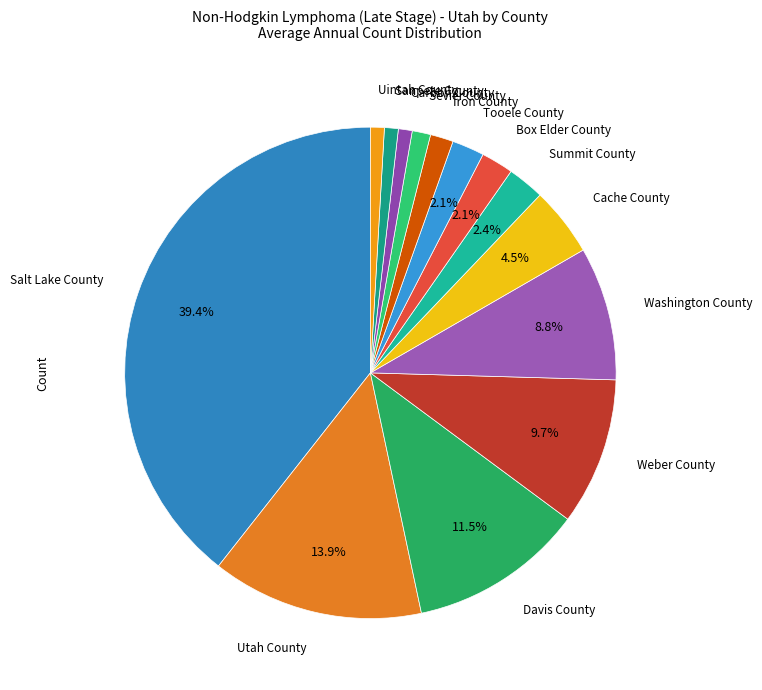

How many slices are in this pie chart?

14